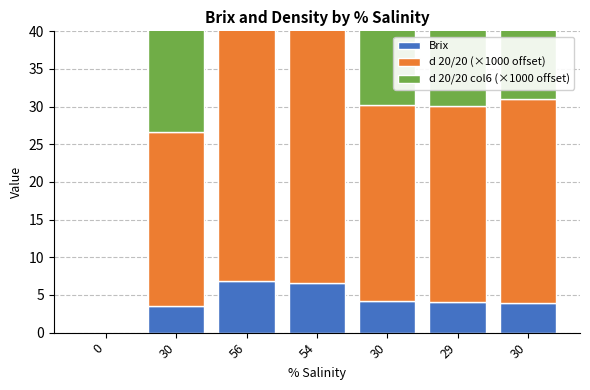

How many bars are there in total?

21